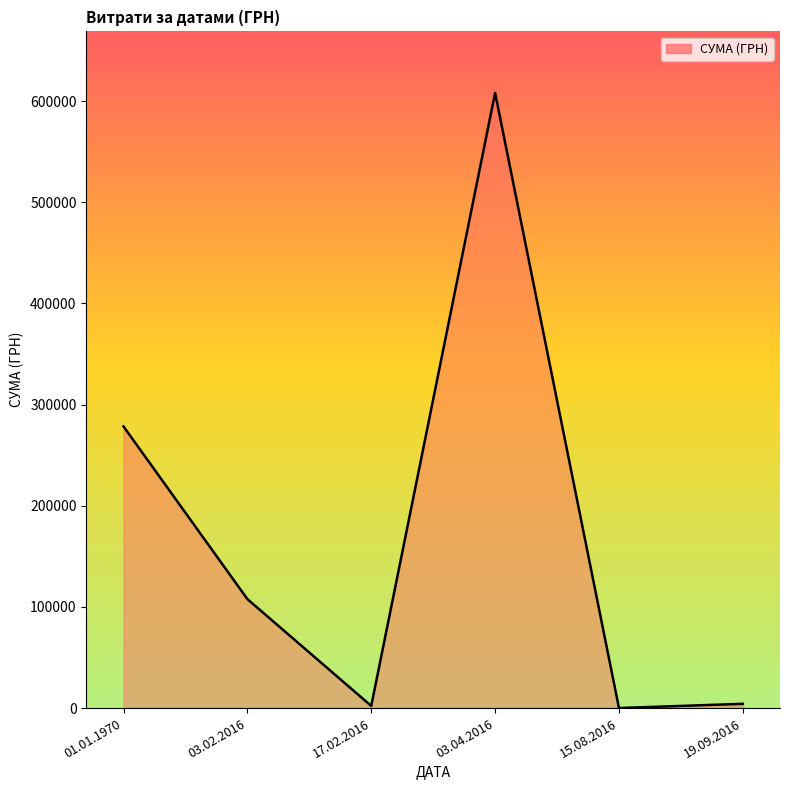

What is the change in value from 01.01.1970 to 03.04.2016?

+329651.7